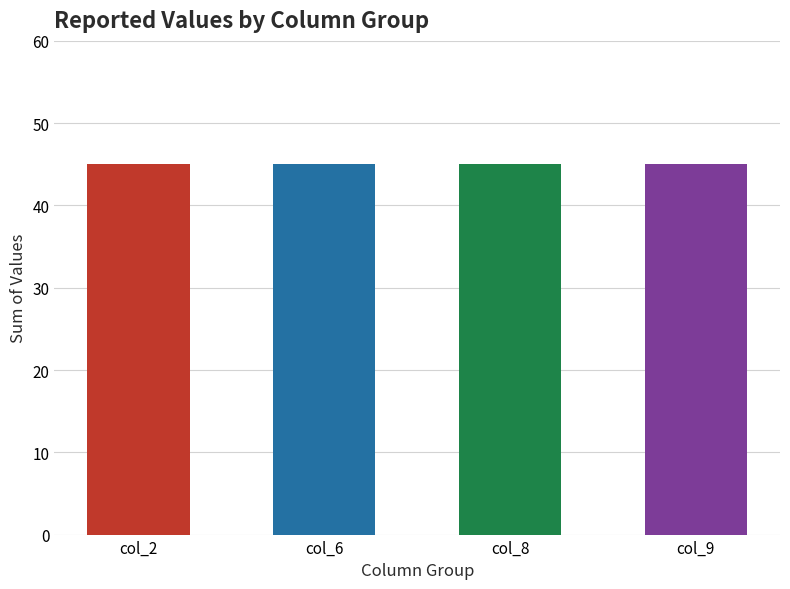

Does the chart contain any negative values?

No